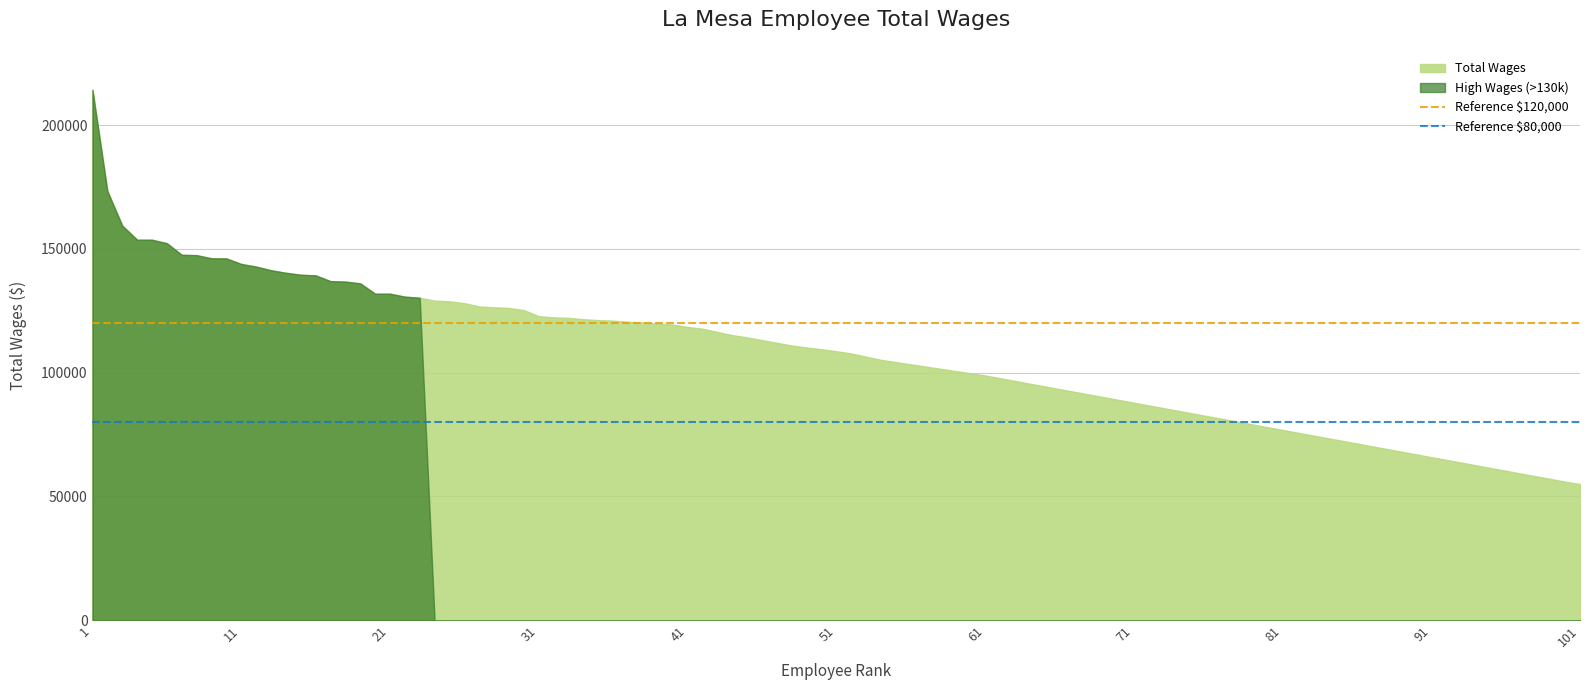

Which series has the largest total across all categories?

Total Wages